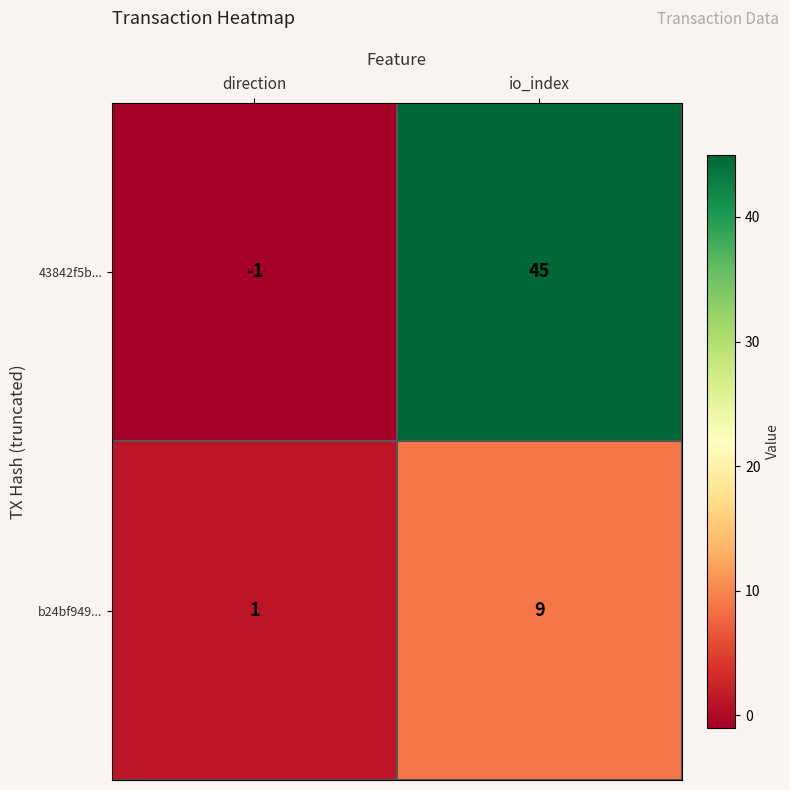

Which label corresponds to the smallest value in the chart?

direction